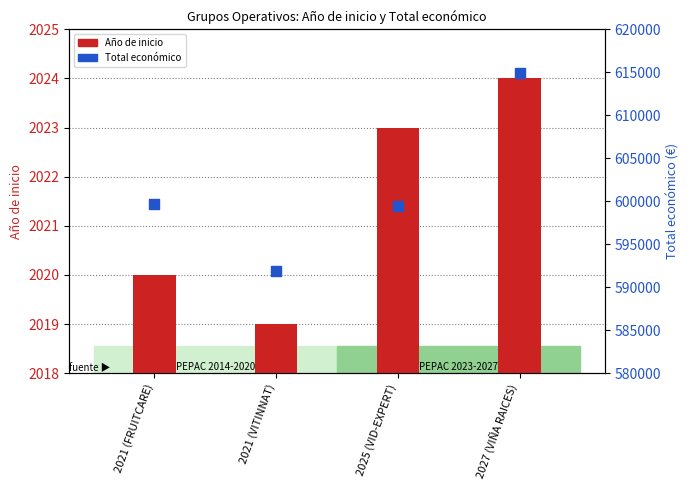

Which series has the widest spread of Y values?

Total económico